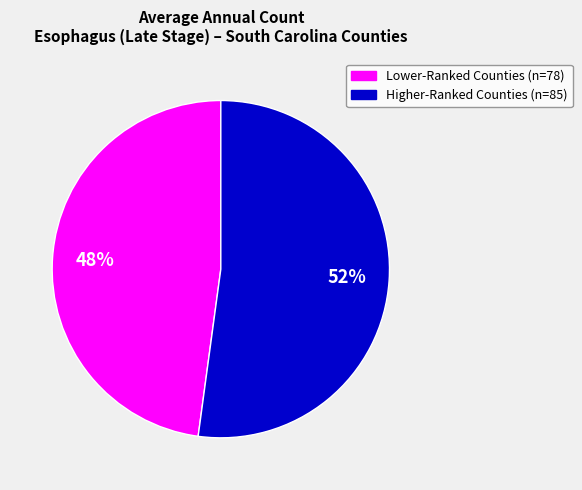

To the nearest percent, what is the average slice percentage?

50%